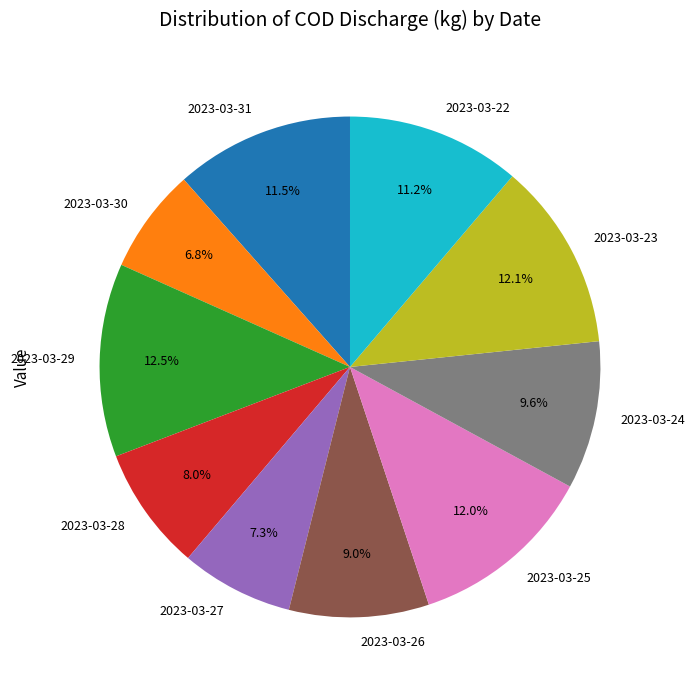

True or false: 2023-03-22 accounts for 11% of the total.

True